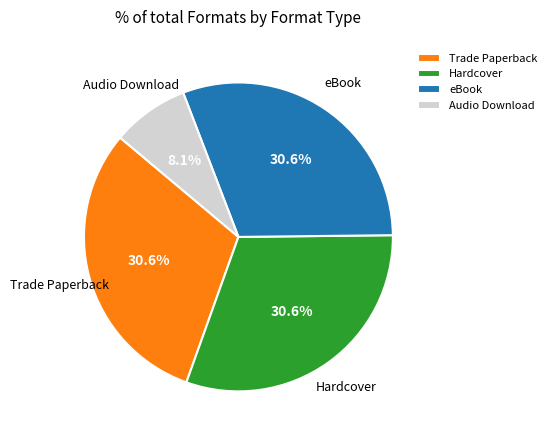

What percentage is the Hardcover slice, to the nearest percent?

31%